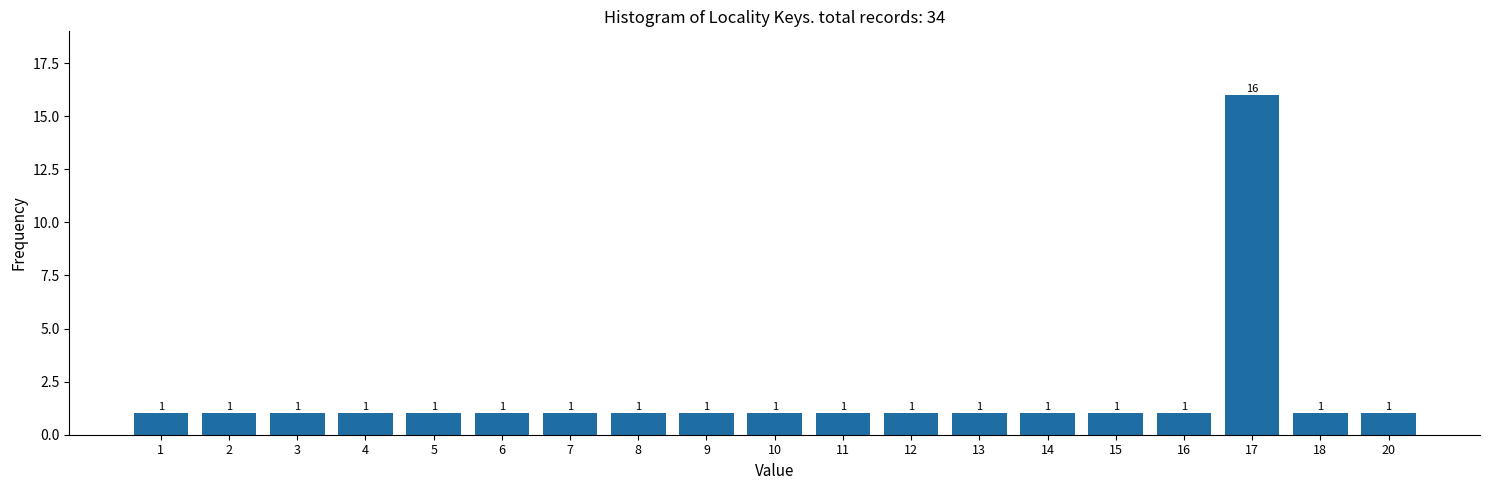

Reading left to right, what are all the values shown in this chart?

1	1	1	1	1	1	1	1	1	1	1	1	1	1	1	1	16	1	1